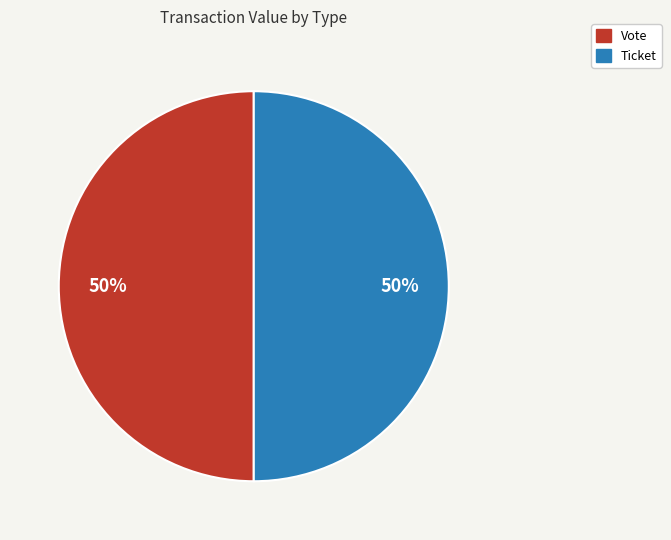

To the nearest percent, what is the average slice percentage?

50%